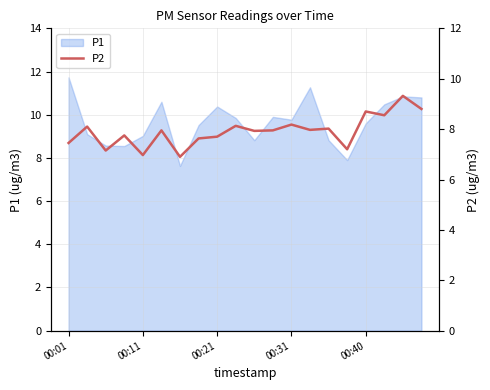

What is the minimum value for P1?

7.6